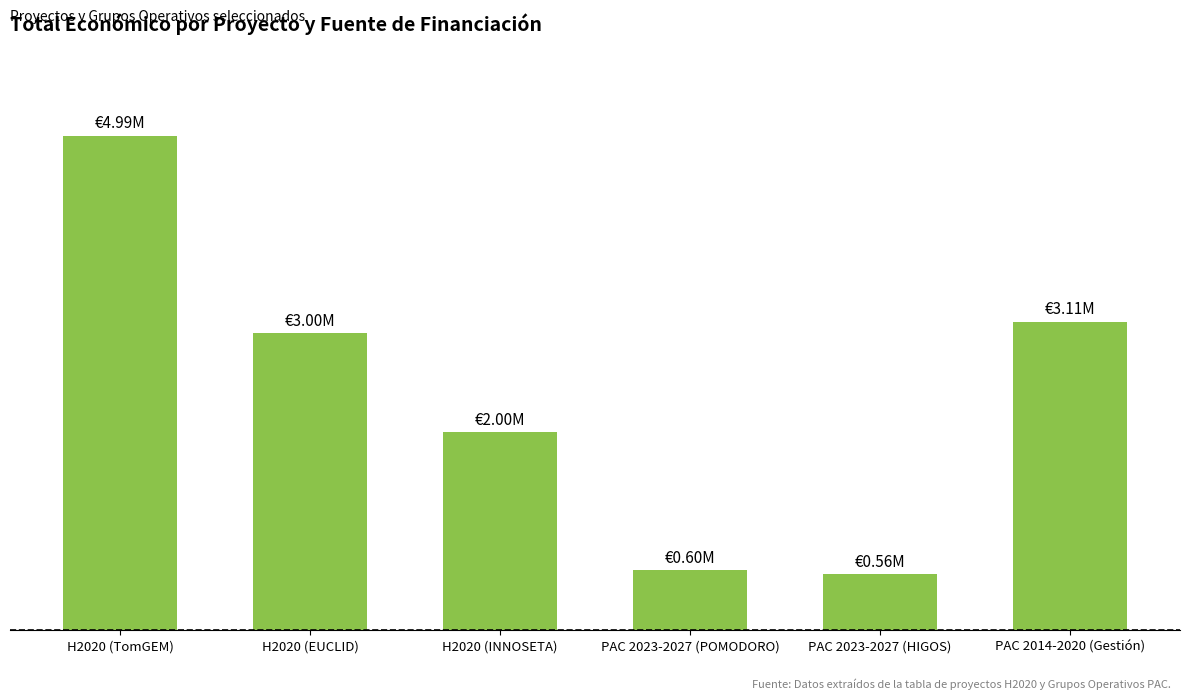

What is the label of the 5th bar from the left?

PAC 2023-2027 (HIGOS)